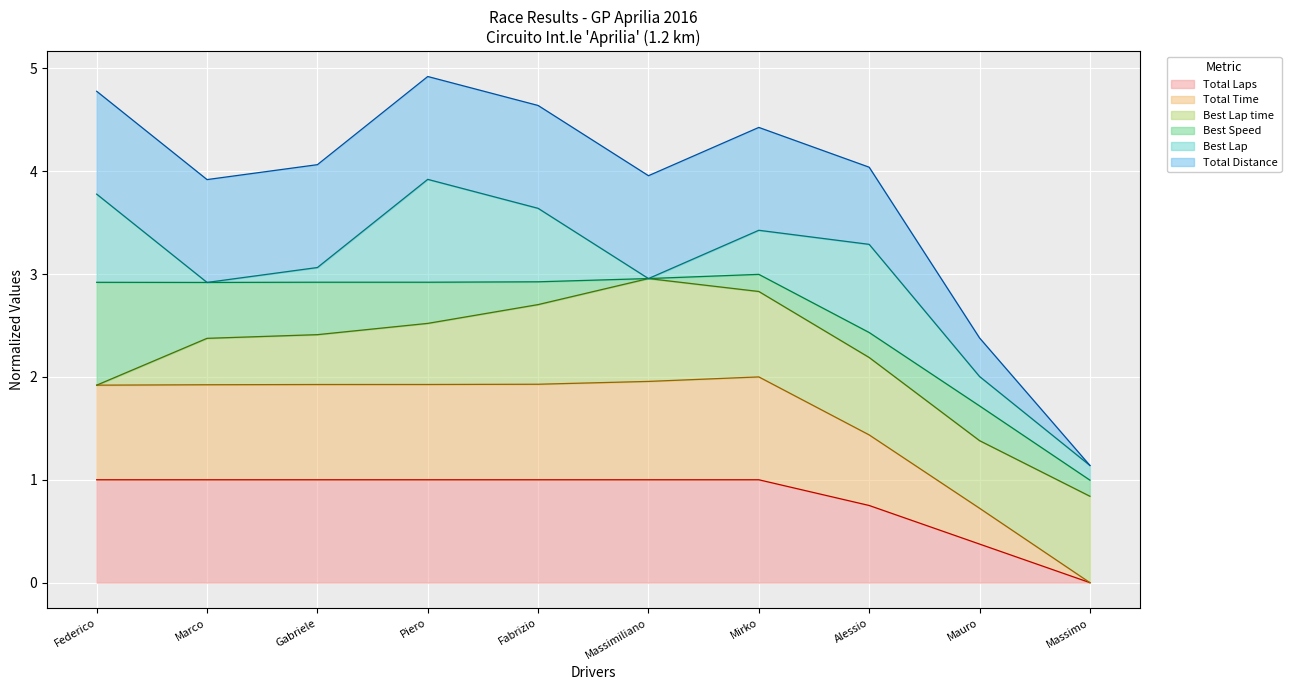

How many positive values does the Total Distance series have?

9